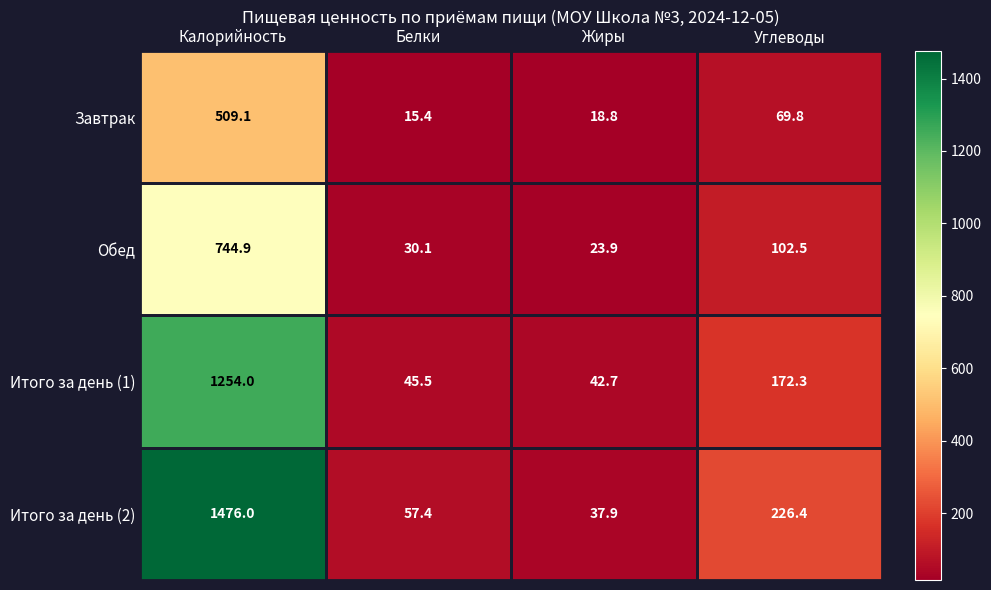

The value of Обед at Углеводы is 135.2. True or false?

False